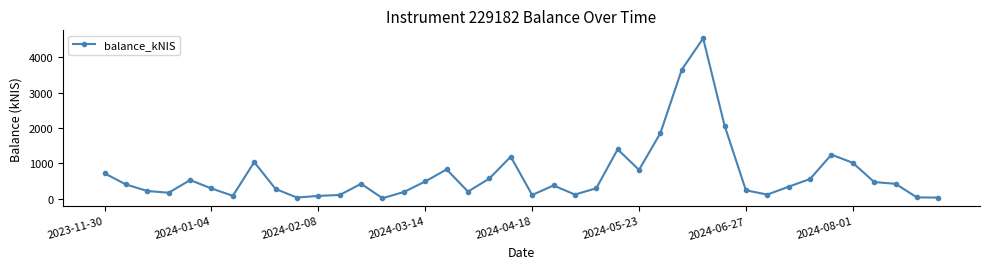

True or false: there are more than 2 points higher than both neighbors.

True